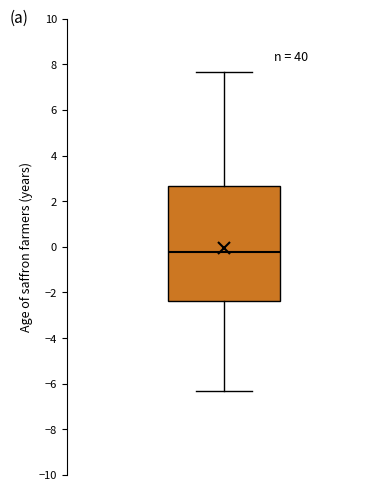

Read this box plot against the y-axis: the position of the median line, the range covered by the box, and the ends of both whiskers. The values are not printed on the chart, so give them approximately, as read against the axis.

median -0.2, box -2.4 to 2.6, whiskers -6.4 to 7.6